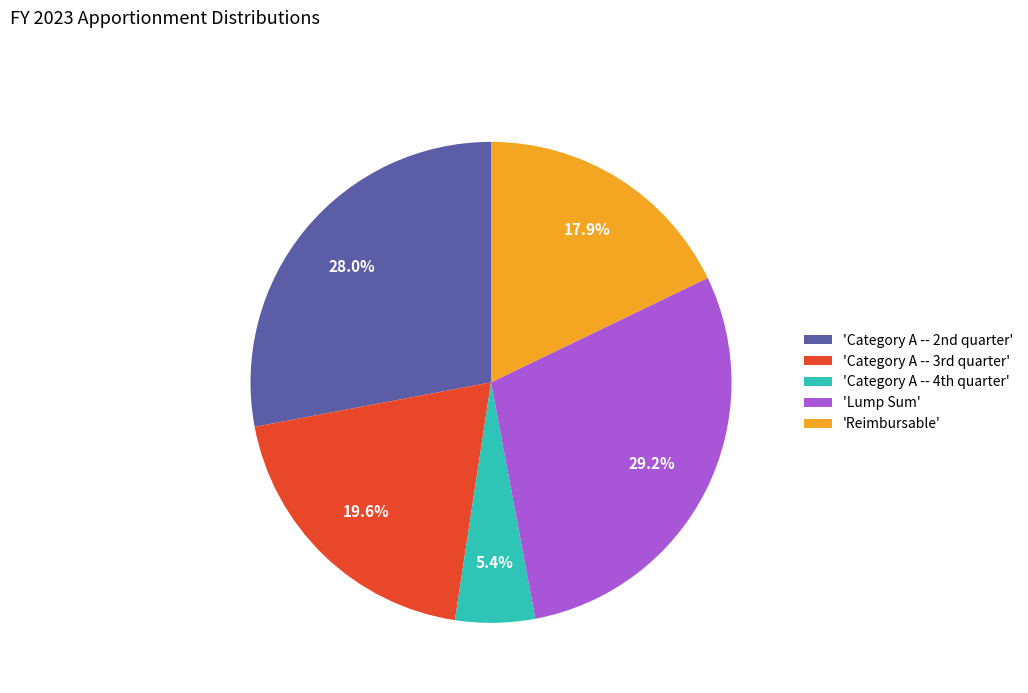

Which slice is the smallest?

'Category A -- 4th quarter'